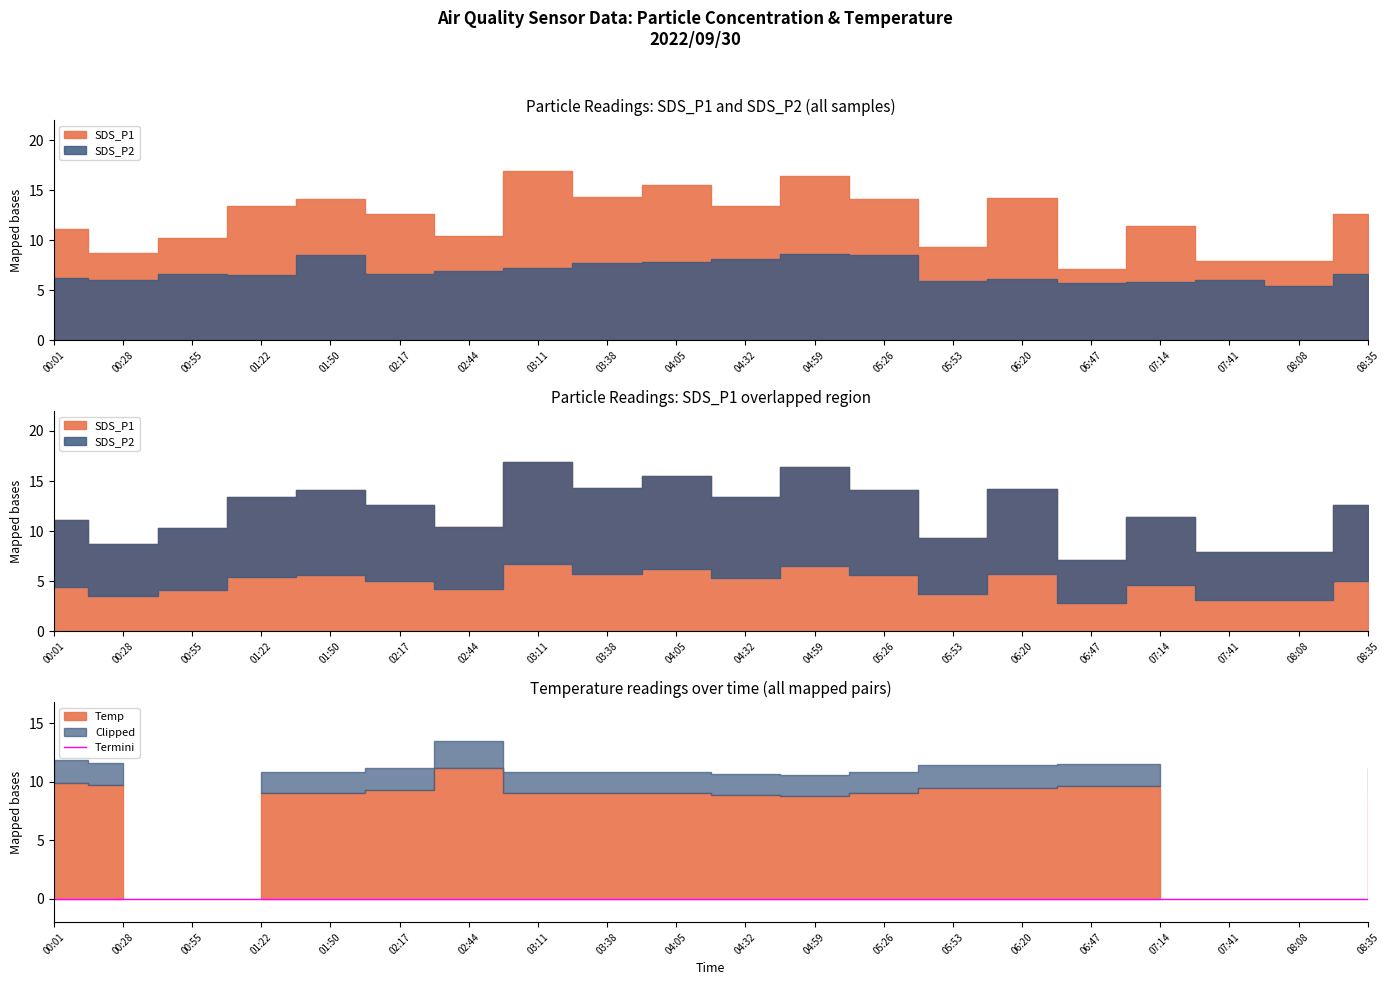

What is the label of the 14th point from the right?

02:44